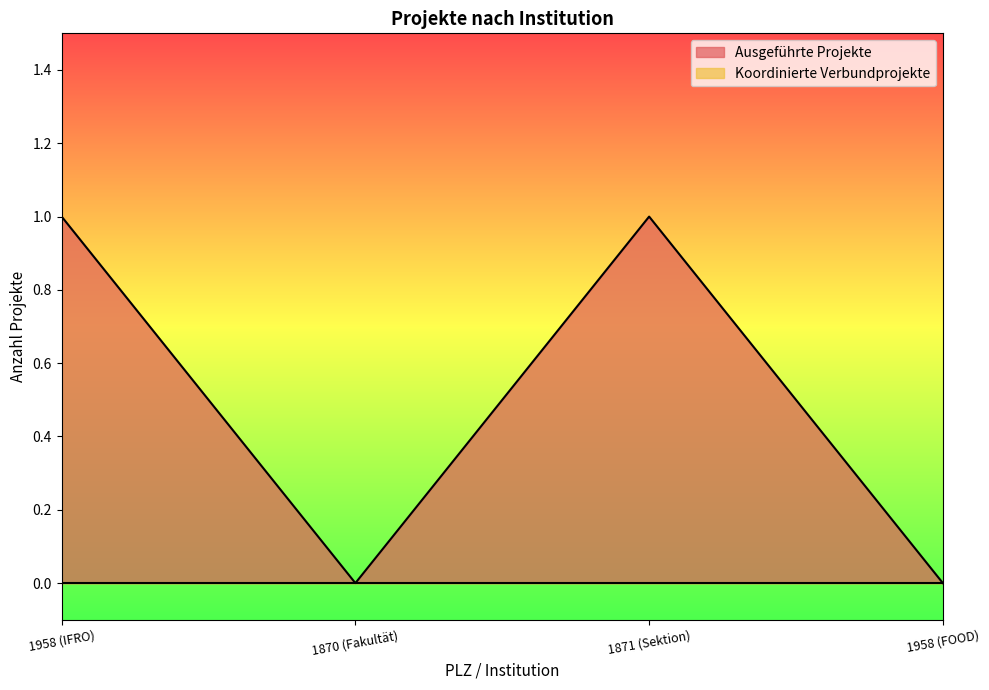

What is the sum of the values at 1958 (IFRO) and 1871 (Sektion)?

2